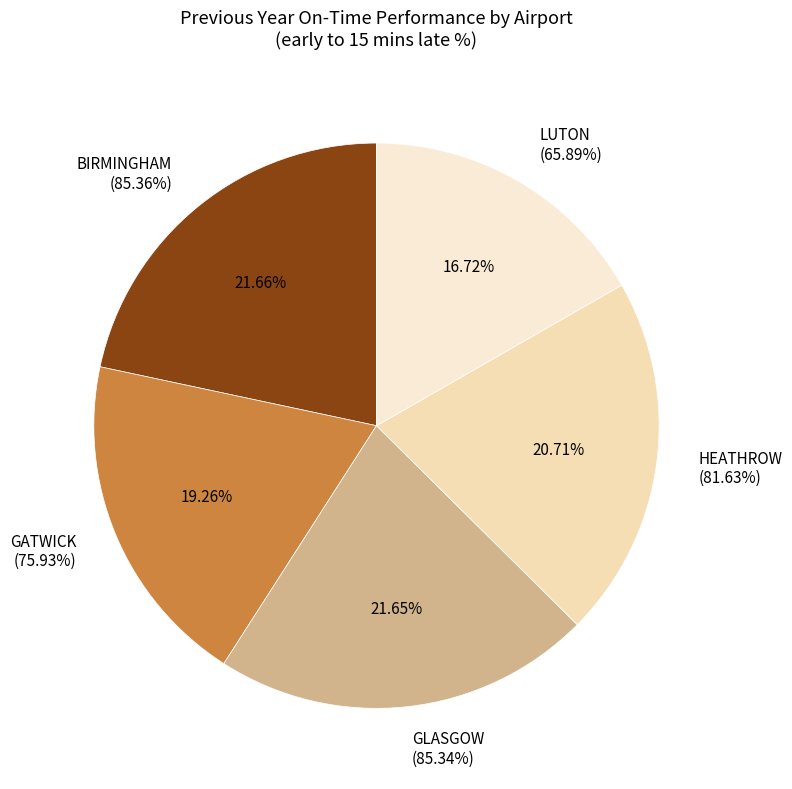

Does BIRMINGHAM represent more than half of the total?

No